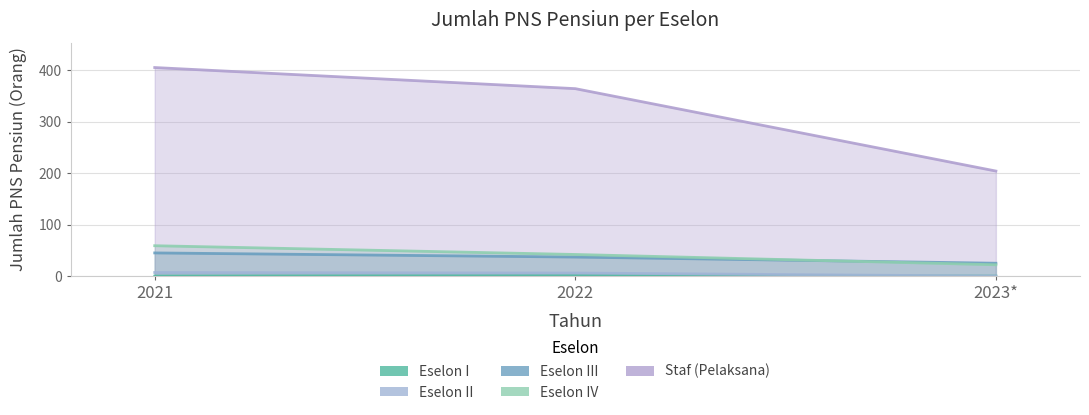

What is the label of the 2nd point from the left?

2022